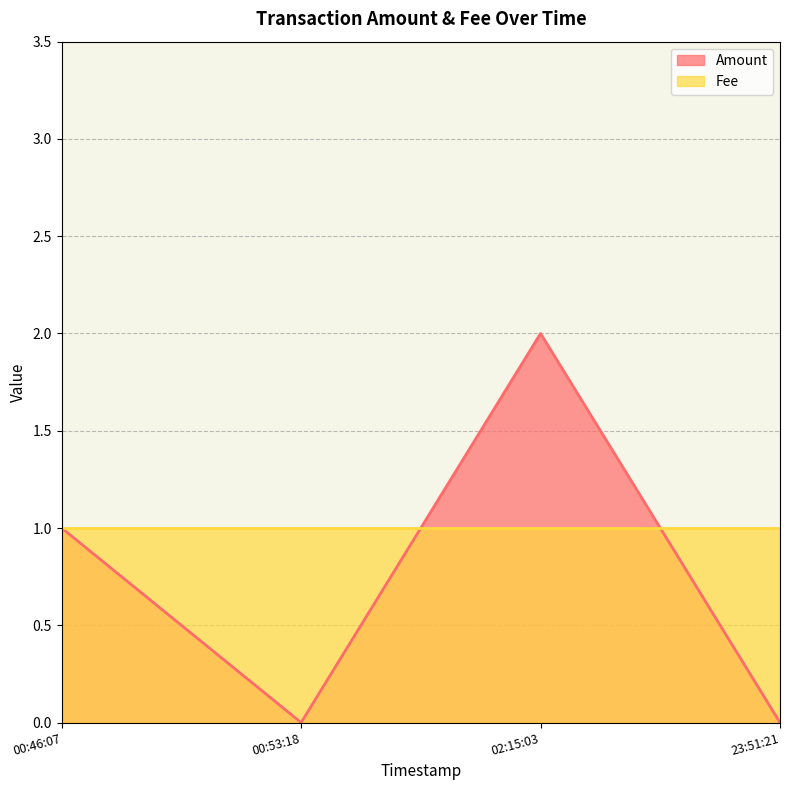

What is the difference between the Amount values at 2017-06-19 00:46:07 and 2017-06-19 00:53:18?

1